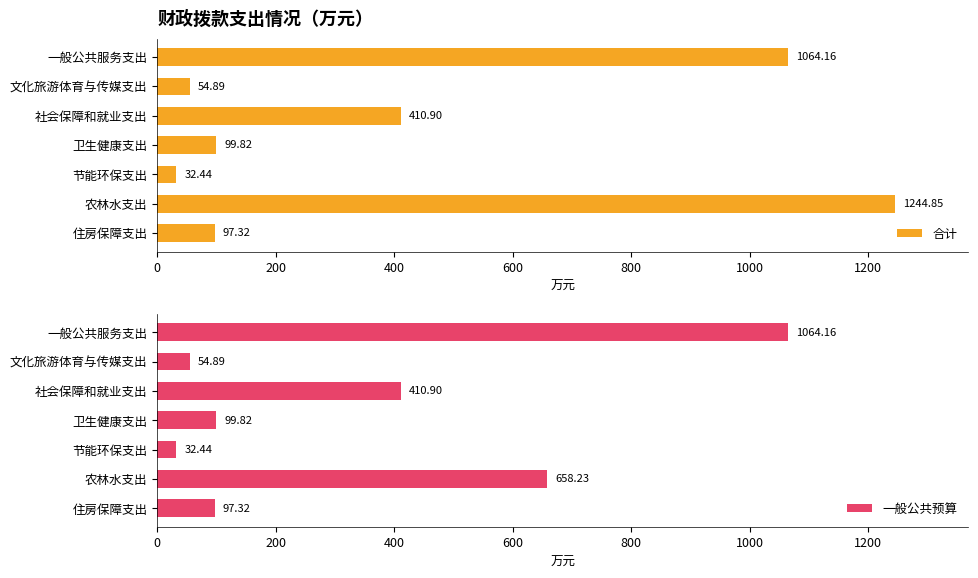

What is the average value of the 合计 series?

429.2